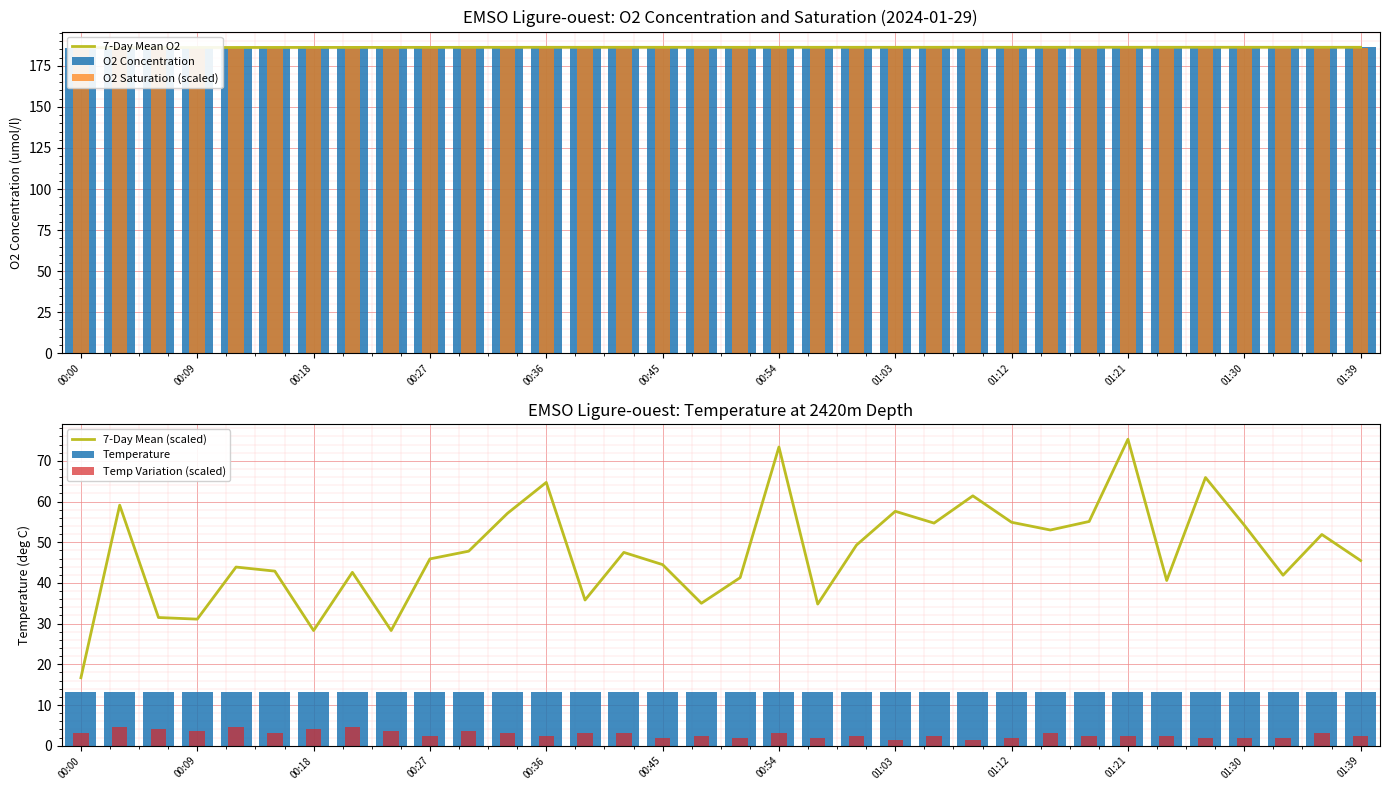

Reading left to right, what are all the values shown in this chart?

7-Day Mean O2: 186.1	186.1	186.1	186.1	186.2	186.2	186.2	186.2	186.2	186.2	186.2	186.2	186.3	186.2	186.3	186.3	186.2	186.2	186.3	186.3	186.3	186.3	186.3	186.3	186.3	186.3	186.3	186.3	186.3	186.3	186.3	186.3	186.3	186.3
O2 Concentration: 185.9	186.4	186.1	186.1	186.2	186.2	186.1	186.2	186.1	186.2	186.2	186.3	186.4	186.1	186.2	186.2	186.1	186.2	186.5	186.1	186.3	186.3	186.3	186.4	186.3	186.3	186.3	186.5	186.2	186.4	186.3	186.2	186.3	186.2
O2 Saturation (scaled): 185.6	186.1	185.8	185.8	185.9	185.9	185.8	185.9	185.7	185.9	185.9	186.0	186.1	185.8	185.9	185.9	185.8	185.9	186.2	185.8	186.0	186.0	186.0	186.1	186.0	186.0	186.0	186.2	185.9	186.1	186.0	185.9	186.0	185.9
7-Day Mean (scaled): 16.7	59.1	31.5	31.1	43.9	42.9	28.3	42.6	28.3	45.9	47.8	57.1	64.7	35.8	47.5	44.5	35.0	41.3	73.4	34.8	49.3	57.6	54.7	61.4	54.9	53.0	55.1	75.3	40.6	65.9	54.2	41.9	51.9	45.5
Temperature: 13.3	13.3	13.3	13.3	13.3	13.3	13.3	13.3	13.3	13.3	13.3	13.3	13.3	13.3	13.3	13.3	13.3	13.3	13.3	13.3	13.3	13.3	13.3	13.3	13.3	13.3	13.3	13.3	13.3	13.3	13.3	13.3	13.3	13.3
Temp Variation (scaled): 3.0	4.5	4.0	3.5	4.5	3.0	4.0	4.5	3.5	2.5	3.5	3.0	2.5	3.0	3.0	2.0	2.5	2.0	3.0	2.0	2.5	1.5	2.5	1.5	2.0	3.0	2.5	2.5	2.5	2.0	2.0	2.0	3.0	2.5